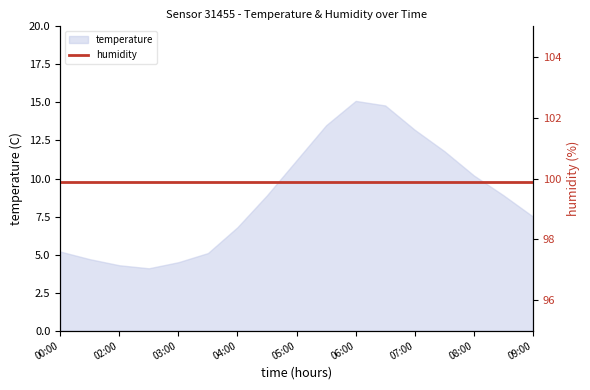

Does the chart have visible grid lines?

No